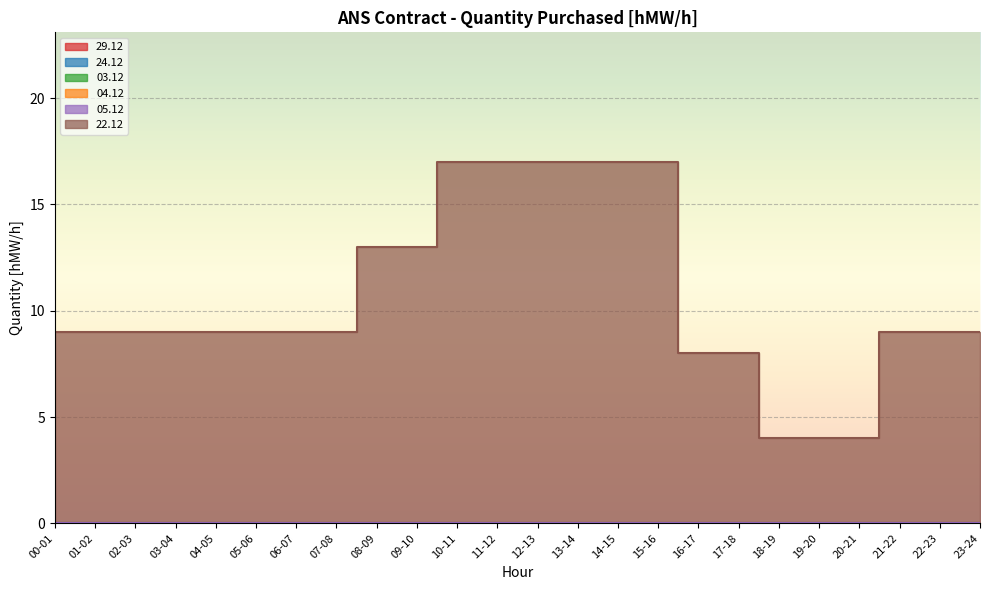

How many categories are shown in the chart?

24